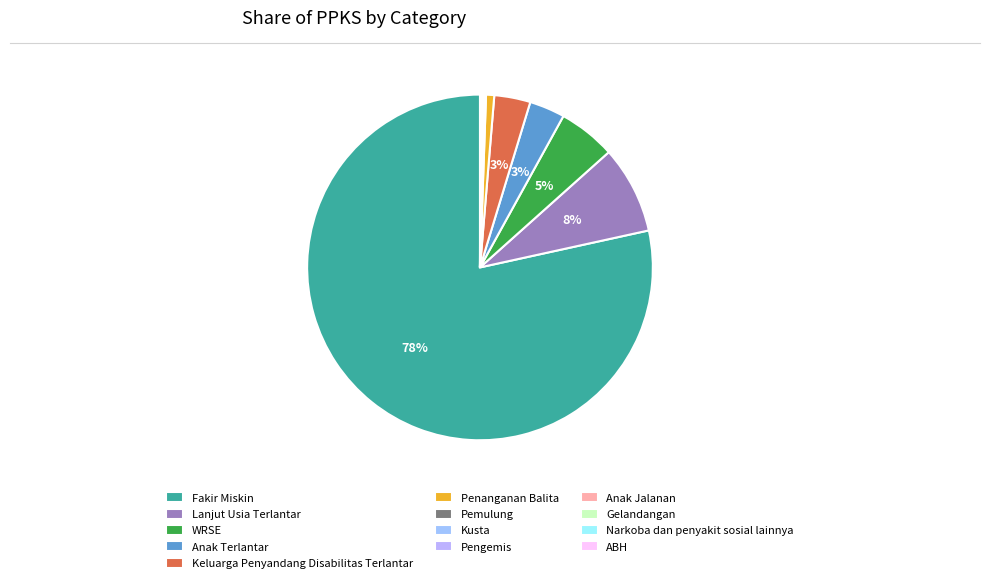

How many slices are in this pie chart?

13